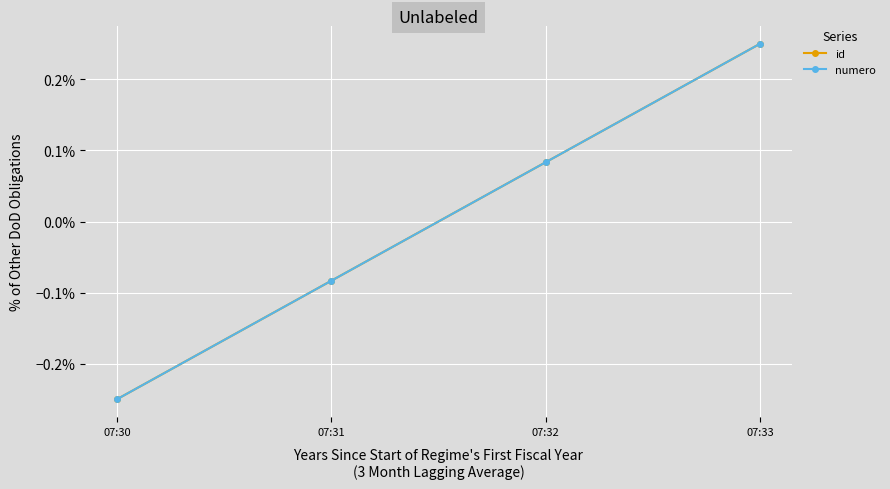

Is this an area chart (filled region under the line)?

No